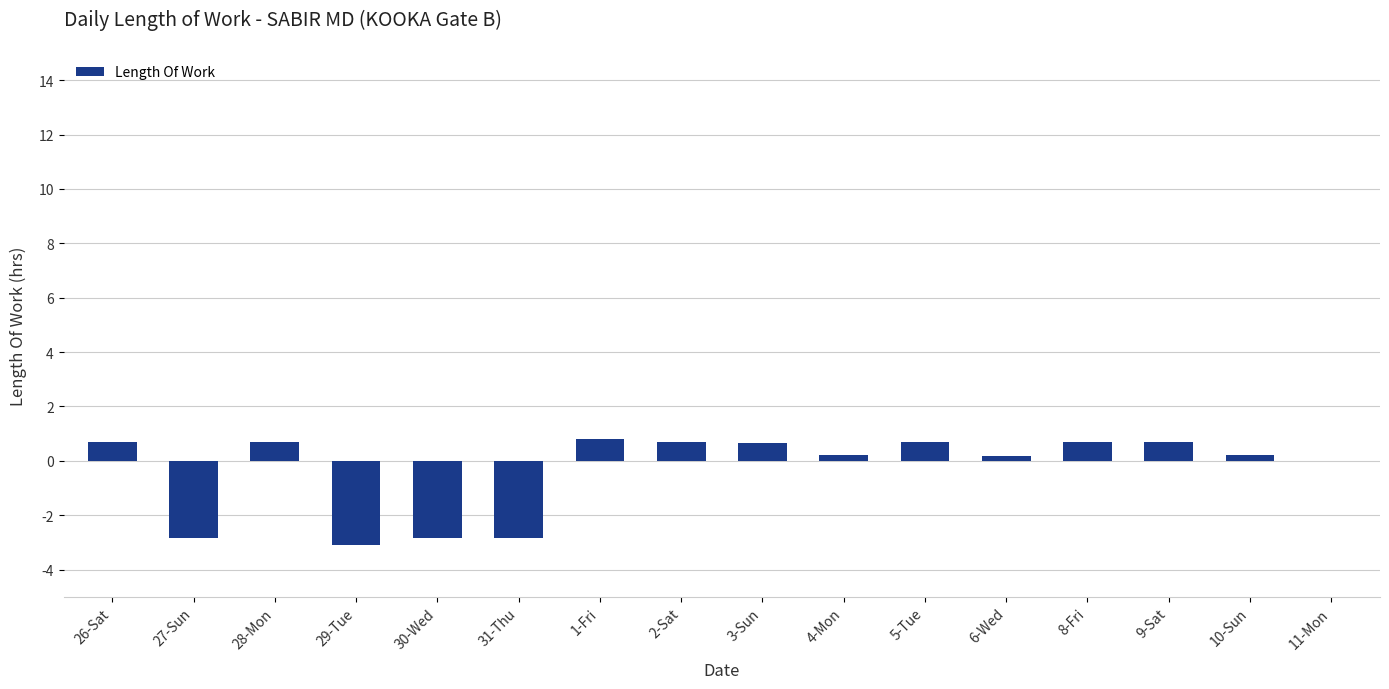

True or false: the data shows 0.0 at 11-Mon.

True